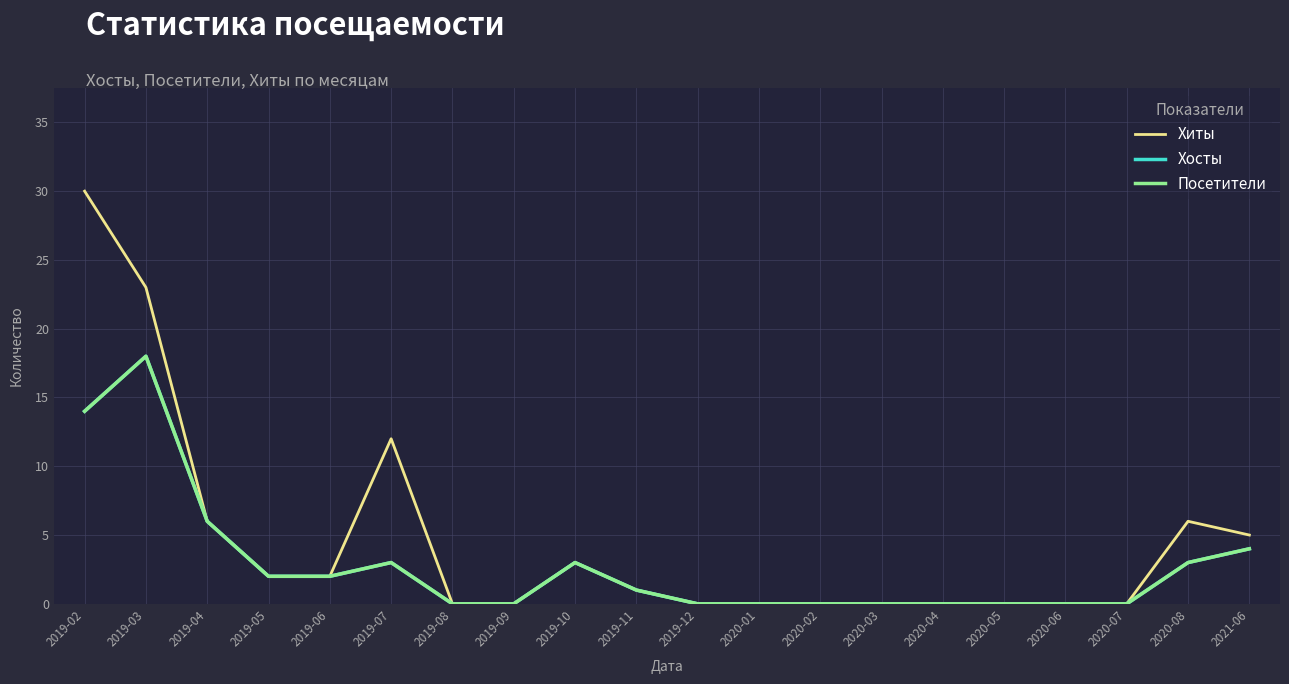

What is the label of the 8th point from the right?

2020-02